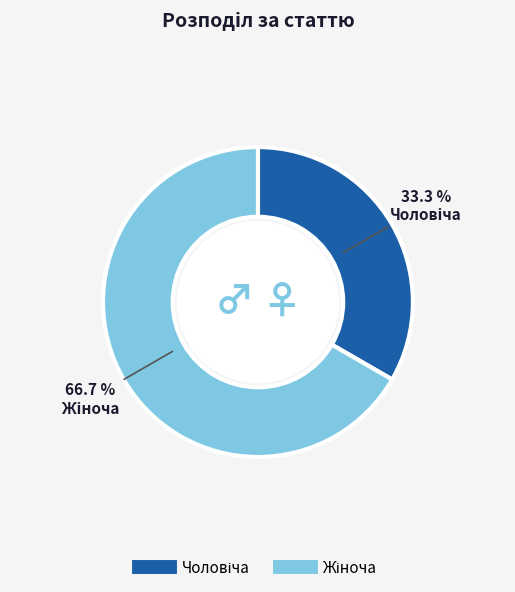

Is there any slice that represents more than half of the pie?

Yes